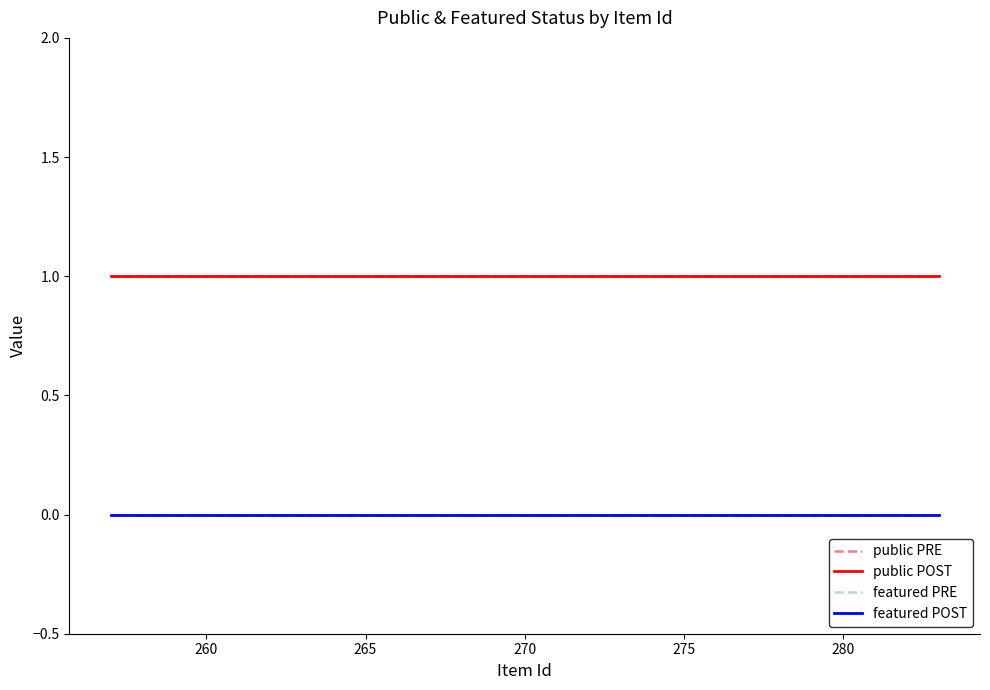

True or false: public POST and featured POST cross at least once.

False